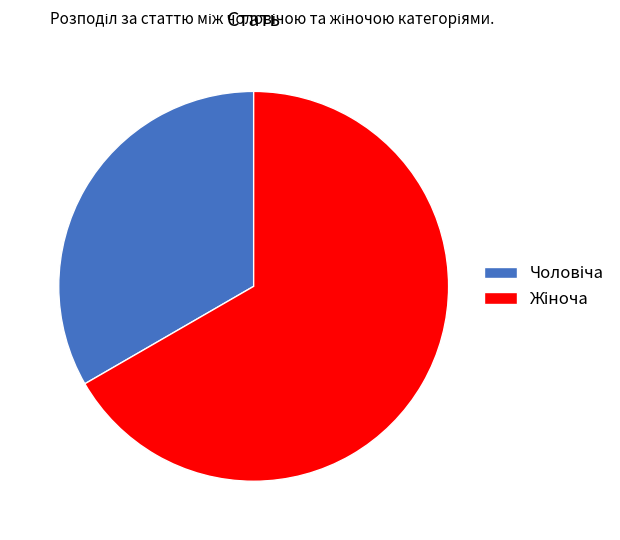

Is there any slice that represents more than half of the pie?

Yes